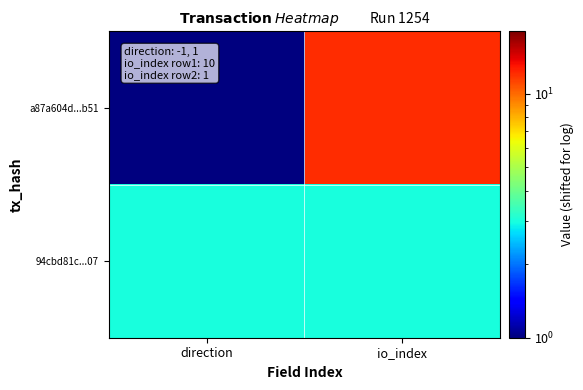

Rank the series by their average value, from lowest to highest.

94cbd81c...07, a87a604d...b51